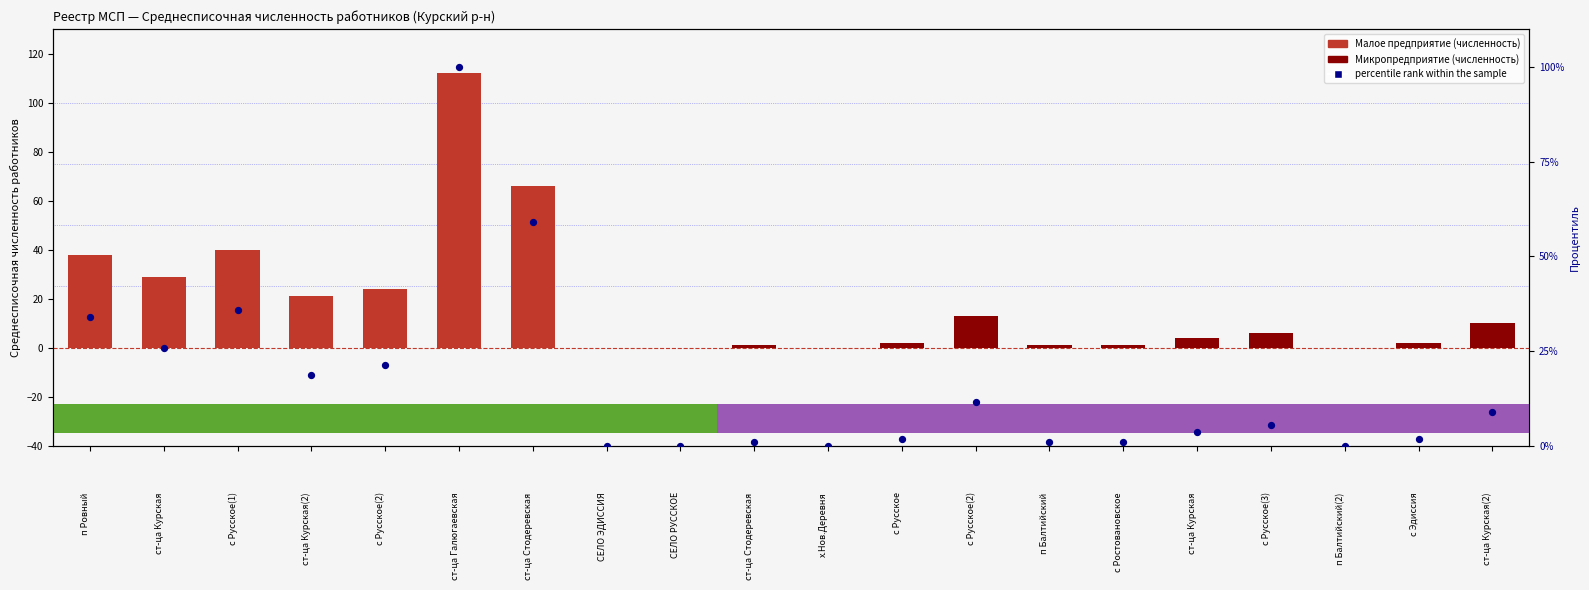

Is the value of percentile rank within the sample at с Эдиссия greater than the value of Малое предприятие at с Русское(1)?

No